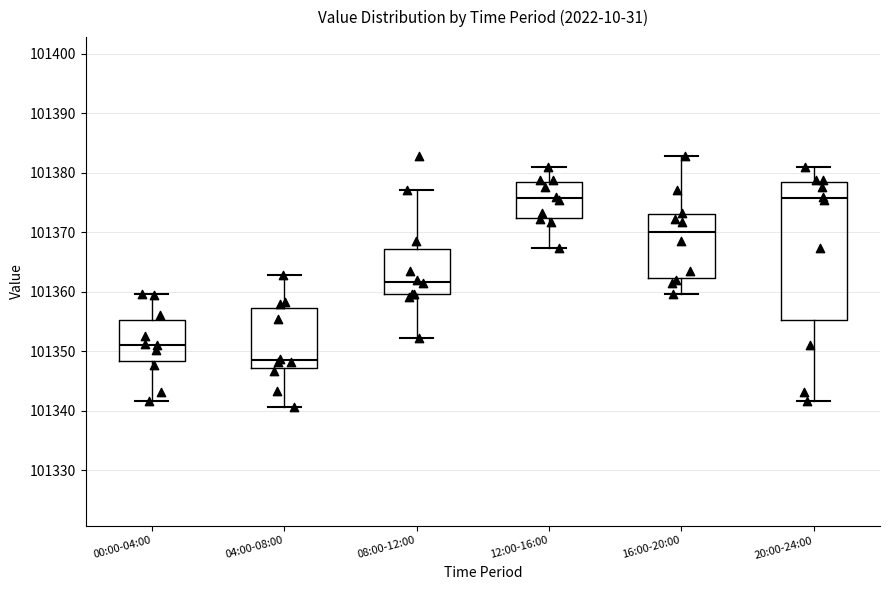

Reading left to right, read every box against the y-axis: the position of its median line, the range the box covers, and the ends of its whiskers. The values are not printed on the chart, so give them approximately, as read against the axis.

00:00-04:00: median 101351, box 101348 to 101355, whiskers 101342 to 101360
04:00-08:00: median 101349, box 101347 to 101357, whiskers 101341 to 101363
08:00-12:00: median 101362, box 101360 to 101367, whiskers 101352 to 101377
12:00-16:00: median 101376, box 101372 to 101378, whiskers 101367 to 101381
16:00-20:00: median 101370, box 101362 to 101373, whiskers 101360 to 101383
20:00-24:00: median 101376, box 101355 to 101378, whiskers 101342 to 101381